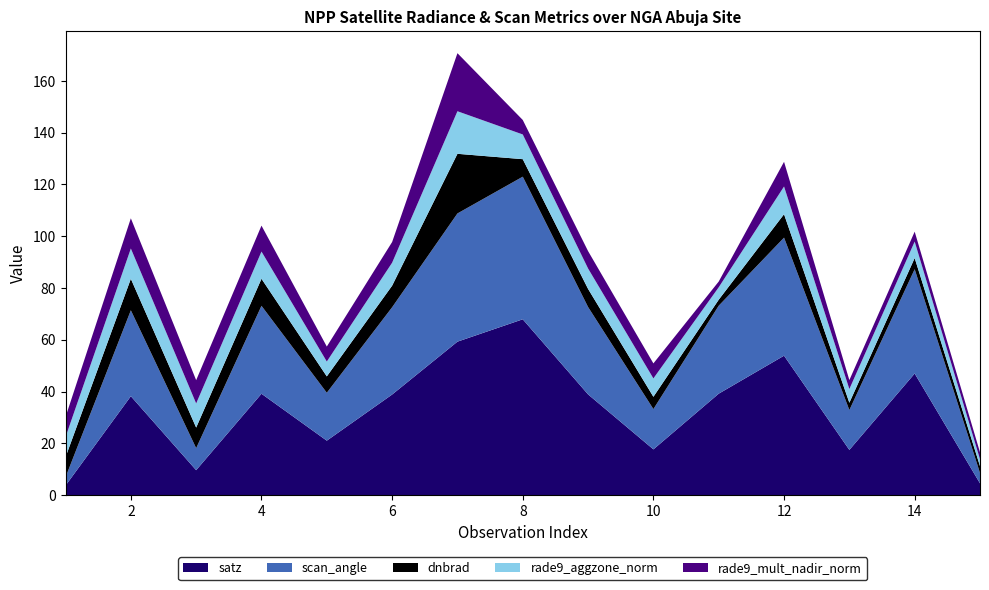

Reading left to right, what are all the values shown in this chart?

dnbrad: 7.8	12.2	8.0	10.5	6.3	8.3	23.0	6.8	7.0	4.7	2.3	9.1	2.8	4.3	2.7
satz: 3.7	38.2	9.6	39.1	21.0	38.8	59.3	67.9	38.9	17.7	39.2	53.8	17.5	47.0	4.5
scan_angle: 3.2	33.2	8.5	34.0	18.5	33.7	49.5	55.1	33.8	15.6	34.0	45.6	15.4	40.3	4.0
rade9_aggzone_norm: 7.8	11.7	9.3	10.5	5.7	8.9	16.4	9.5	7.9	7.1	4.8	10.7	5.3	6.4	2.7
rade9_mult_nadir_norm: 7.8	11.7	9.0	10.0	5.8	8.0	22.4	5.6	6.7	5.8	2.2	9.5	3.5	3.8	2.7